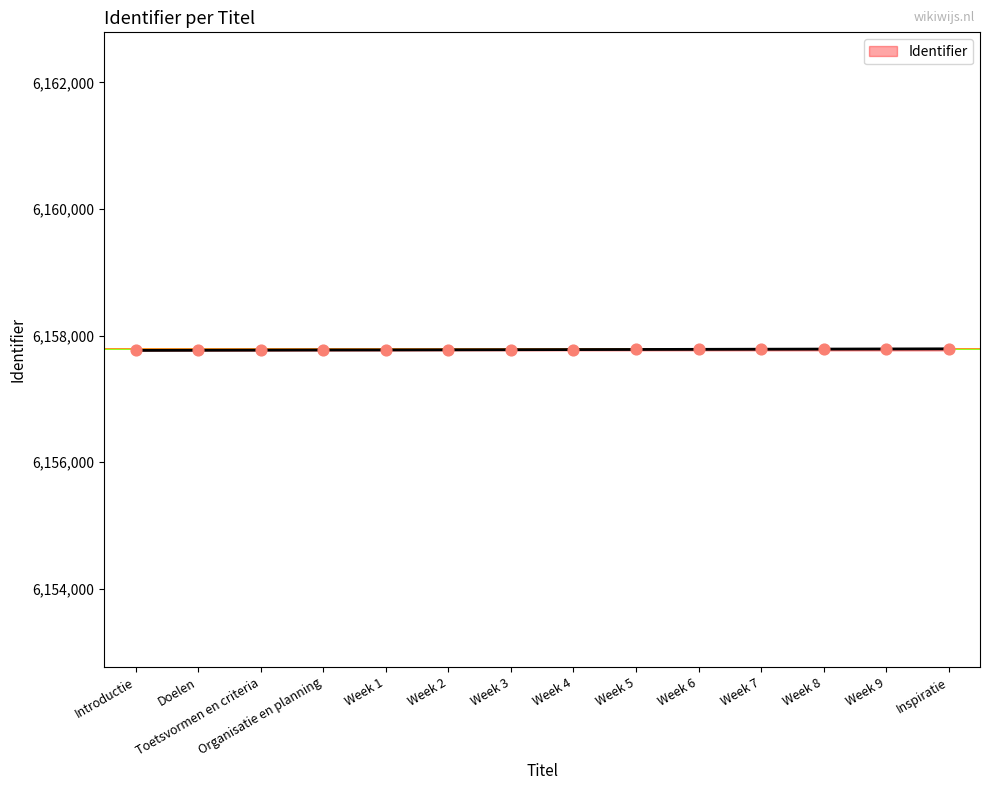

What is the change in value from Week 1 to Week 5?

+8